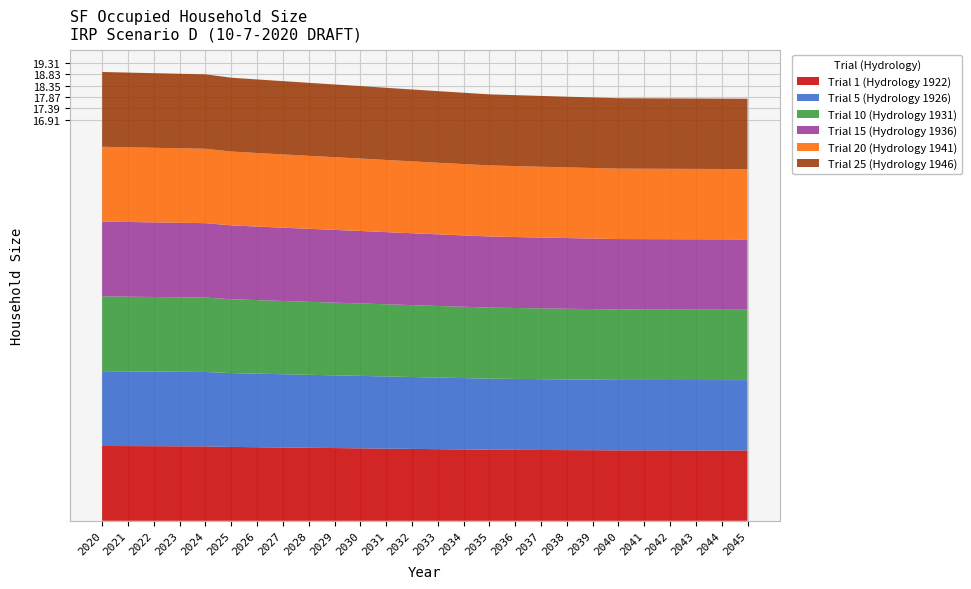

Reading right to left, what are all the values shown in this chart?

Trial 1 (Hydrology 1922): 2045=3.0	2044=3.0	2043=3.0	2042=3.0	2041=3.0	2040=3.0	2039=3.0	2038=3.0	2037=3.0	2036=3.0	2035=3.0	2034=3.0	2033=3.0	2032=3.0	2031=3.0	2030=3.1	2029=3.1	2028=3.1	2027=3.1	2026=3.1	2025=3.1	2024=3.1	2023=3.1	2022=3.1	2021=3.2	2020=3.2
Trial 5 (Hydrology 1926): 2045=3.0	2044=3.0	2043=3.0	2042=3.0	2041=3.0	2040=3.0	2039=3.0	2038=3.0	2037=3.0	2036=3.0	2035=3.0	2034=3.0	2033=3.0	2032=3.0	2031=3.0	2030=3.1	2029=3.1	2028=3.1	2027=3.1	2026=3.1	2025=3.1	2024=3.1	2023=3.1	2022=3.1	2021=3.2	2020=3.2
Trial 10 (Hydrology 1931): 2045=3.0	2044=3.0	2043=3.0	2042=3.0	2041=3.0	2040=3.0	2039=3.0	2038=3.0	2037=3.0	2036=3.0	2035=3.0	2034=3.0	2033=3.0	2032=3.0	2031=3.0	2030=3.1	2029=3.1	2028=3.1	2027=3.1	2026=3.1	2025=3.1	2024=3.1	2023=3.1	2022=3.1	2021=3.2	2020=3.2
Trial 15 (Hydrology 1936): 2045=3.0	2044=3.0	2043=3.0	2042=3.0	2041=3.0	2040=3.0	2039=3.0	2038=3.0	2037=3.0	2036=3.0	2035=3.0	2034=3.0	2033=3.0	2032=3.0	2031=3.0	2030=3.1	2029=3.1	2028=3.1	2027=3.1	2026=3.1	2025=3.1	2024=3.1	2023=3.1	2022=3.1	2021=3.2	2020=3.2
Trial 20 (Hydrology 1941): 2045=3.0	2044=3.0	2043=3.0	2042=3.0	2041=3.0	2040=3.0	2039=3.0	2038=3.0	2037=3.0	2036=3.0	2035=3.0	2034=3.0	2033=3.0	2032=3.0	2031=3.0	2030=3.1	2029=3.1	2028=3.1	2027=3.1	2026=3.1	2025=3.1	2024=3.1	2023=3.1	2022=3.1	2021=3.2	2020=3.2
Trial 25 (Hydrology 1946): 2045=3.0	2044=3.0	2043=3.0	2042=3.0	2041=3.0	2040=3.0	2039=3.0	2038=3.0	2037=3.0	2036=3.0	2035=3.0	2034=3.0	2033=3.0	2032=3.0	2031=3.0	2030=3.1	2029=3.1	2028=3.1	2027=3.1	2026=3.1	2025=3.1	2024=3.1	2023=3.1	2022=3.1	2021=3.2	2020=3.2